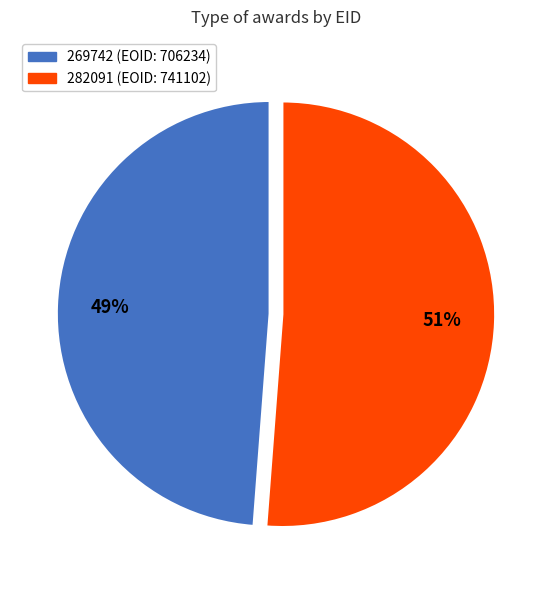

Does any single category account for the majority?

Yes